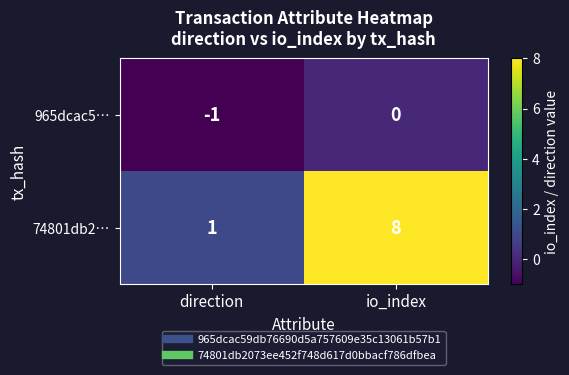

Reading left to right, what are all the values shown in this chart?

965dcac5…: direction=-1	io_index=0
74801db2…: direction=1	io_index=8